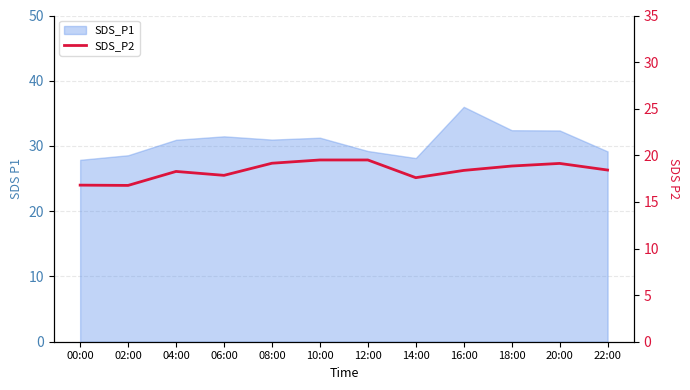

How many points are lower than both their immediate neighbors (excluding endpoints)?

3